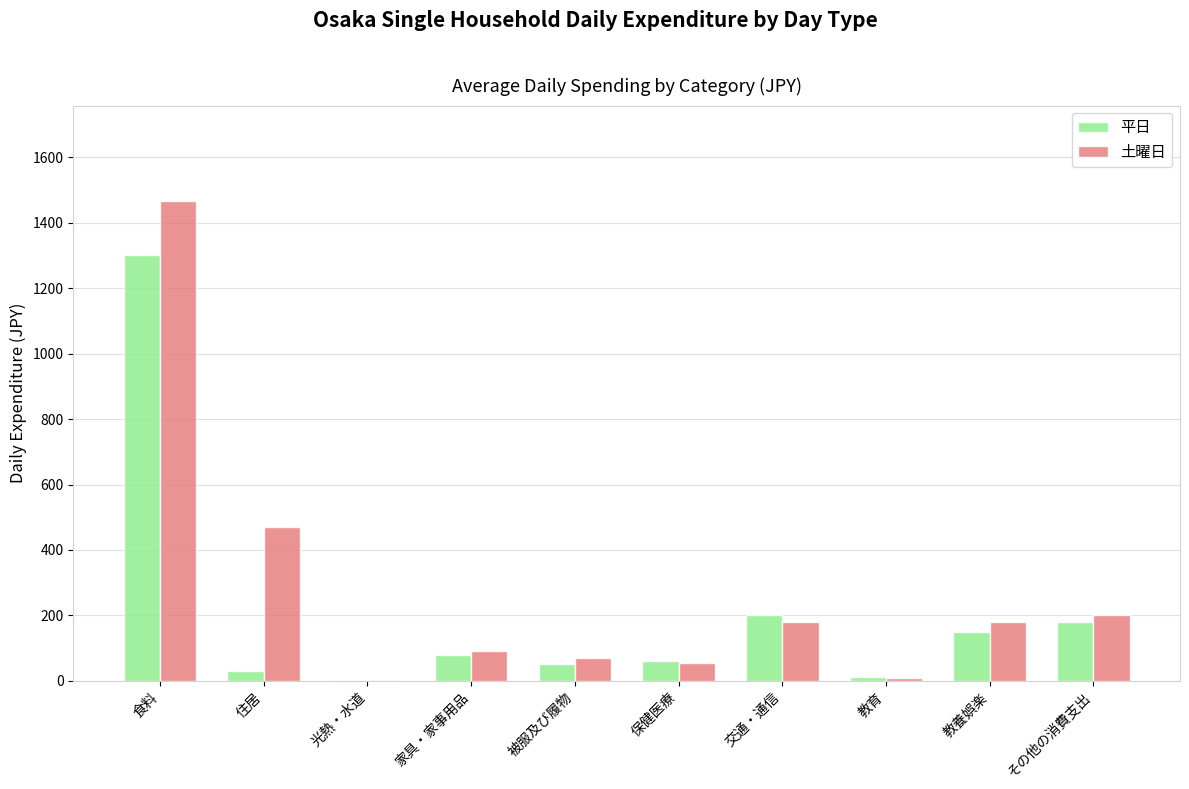

Read the 平日 value at 食料.

1301.0